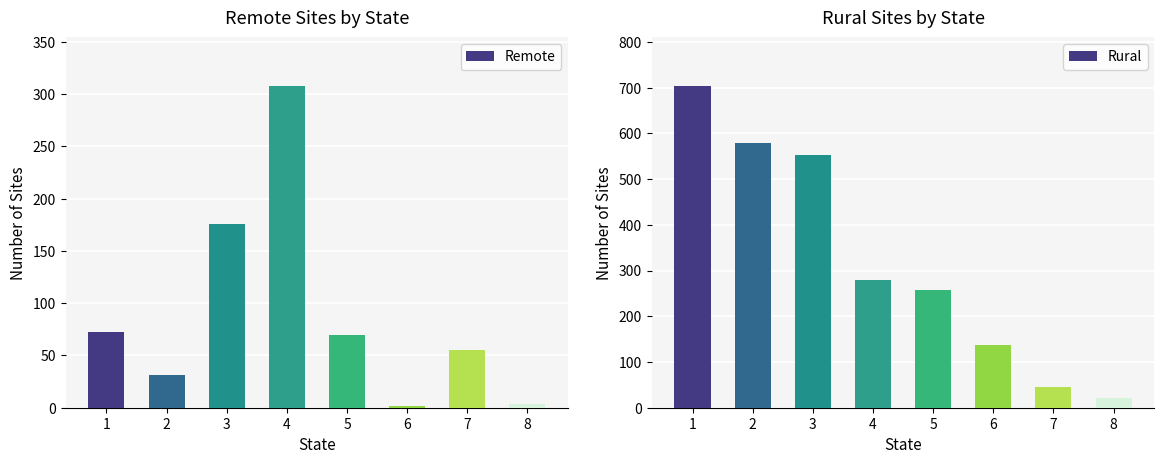

How many data points in Remote are above 70?

3